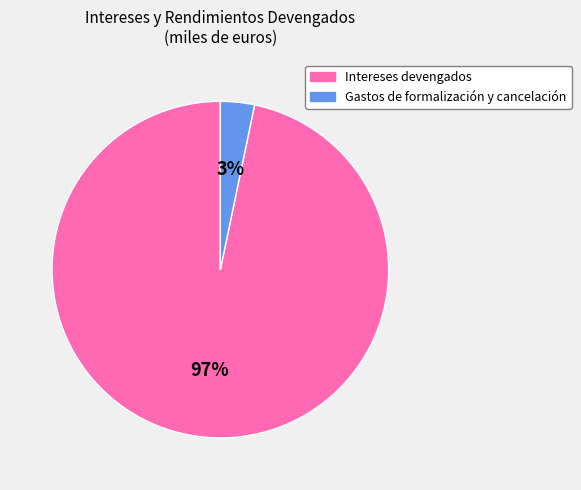

To the nearest percent, what is the average slice percentage?

50%